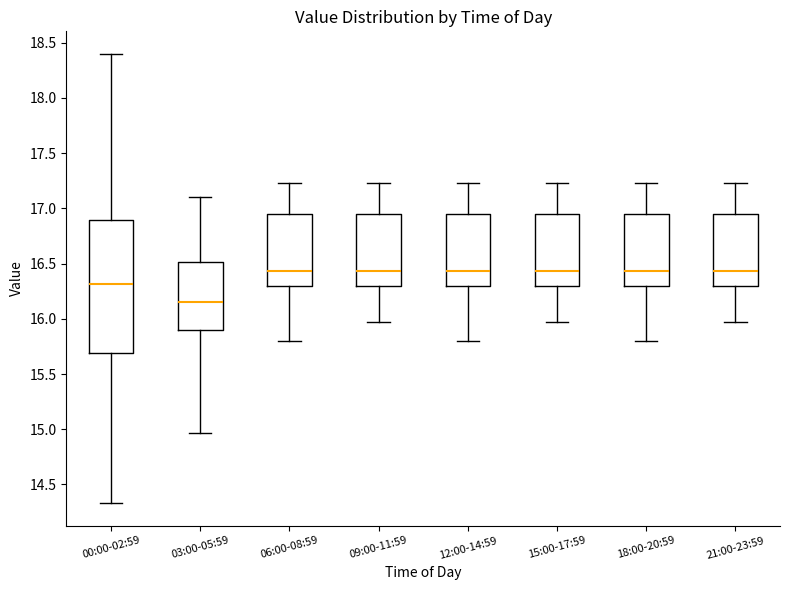

Reading left to right, transcribe this box plot: for each box, give where its median line is, the range the box spans, and where its two whiskers end, as read against the y-axis. The values are not printed on the chart, so give them approximately, as read against the axis.

00:00-02:59: median 16.30, box 15.70 to 16.90, whiskers 14.35 to 18.40
03:00-05:59: median 16.15, box 15.90 to 16.50, whiskers 14.95 to 17.10
06:00-08:59: median 16.45, box 16.30 to 16.95, whiskers 15.80 to 17.25
09:00-11:59: median 16.45, box 16.30 to 16.95, whiskers 15.95 to 17.25
12:00-14:59: median 16.45, box 16.30 to 16.95, whiskers 15.80 to 17.25
15:00-17:59: median 16.45, box 16.30 to 16.95, whiskers 15.95 to 17.25
18:00-20:59: median 16.45, box 16.30 to 16.95, whiskers 15.80 to 17.25
21:00-23:59: median 16.45, box 16.30 to 16.95, whiskers 15.95 to 17.25